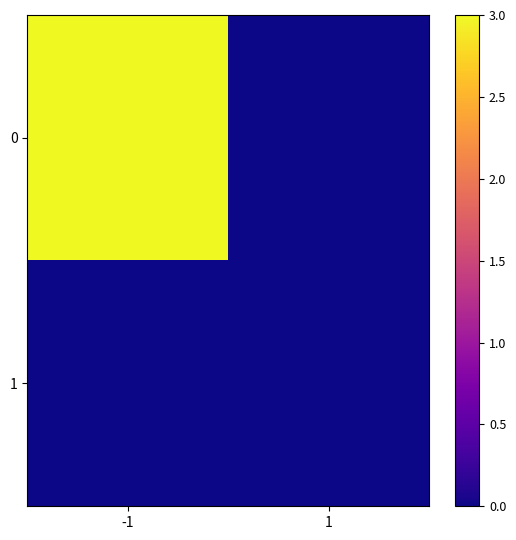

Which label corresponds to the smallest value in the chart?

1